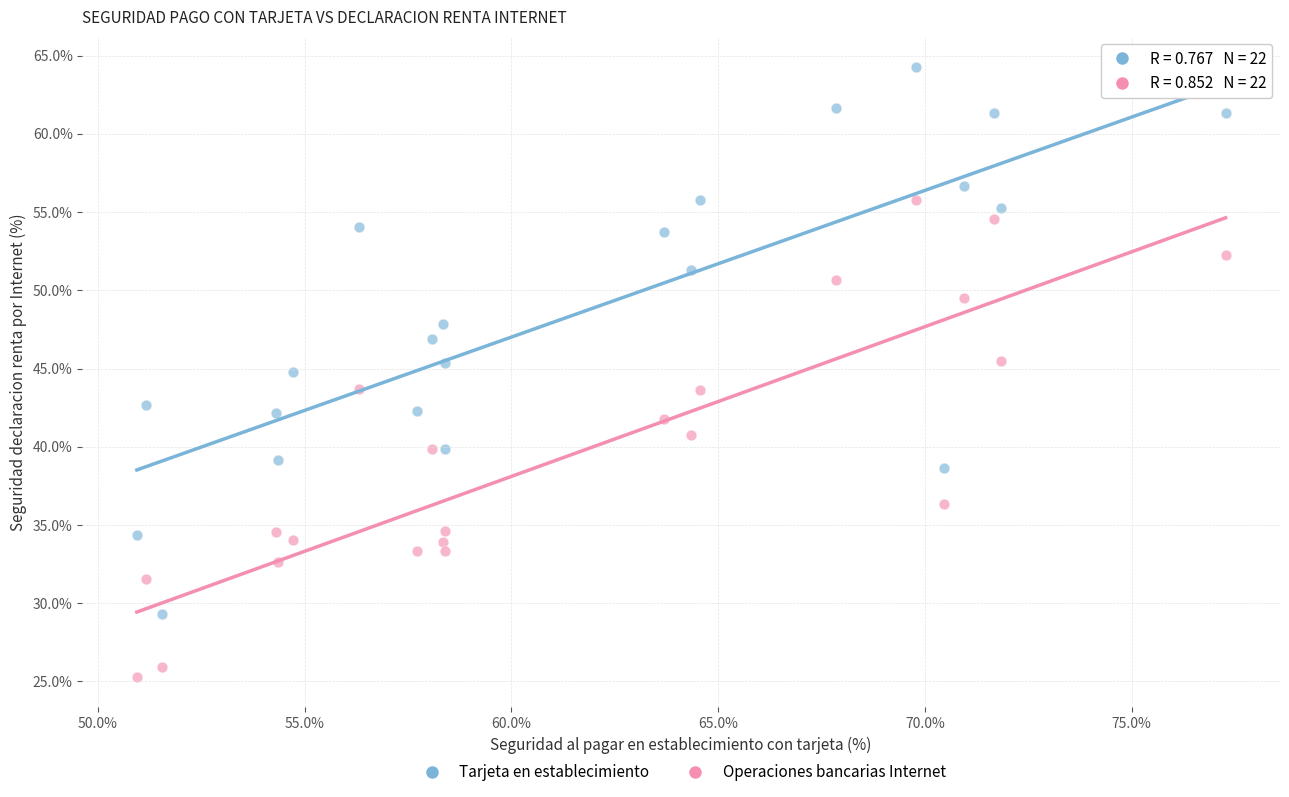

Which series contains the highest Y value?

Tarjeta en establecimiento